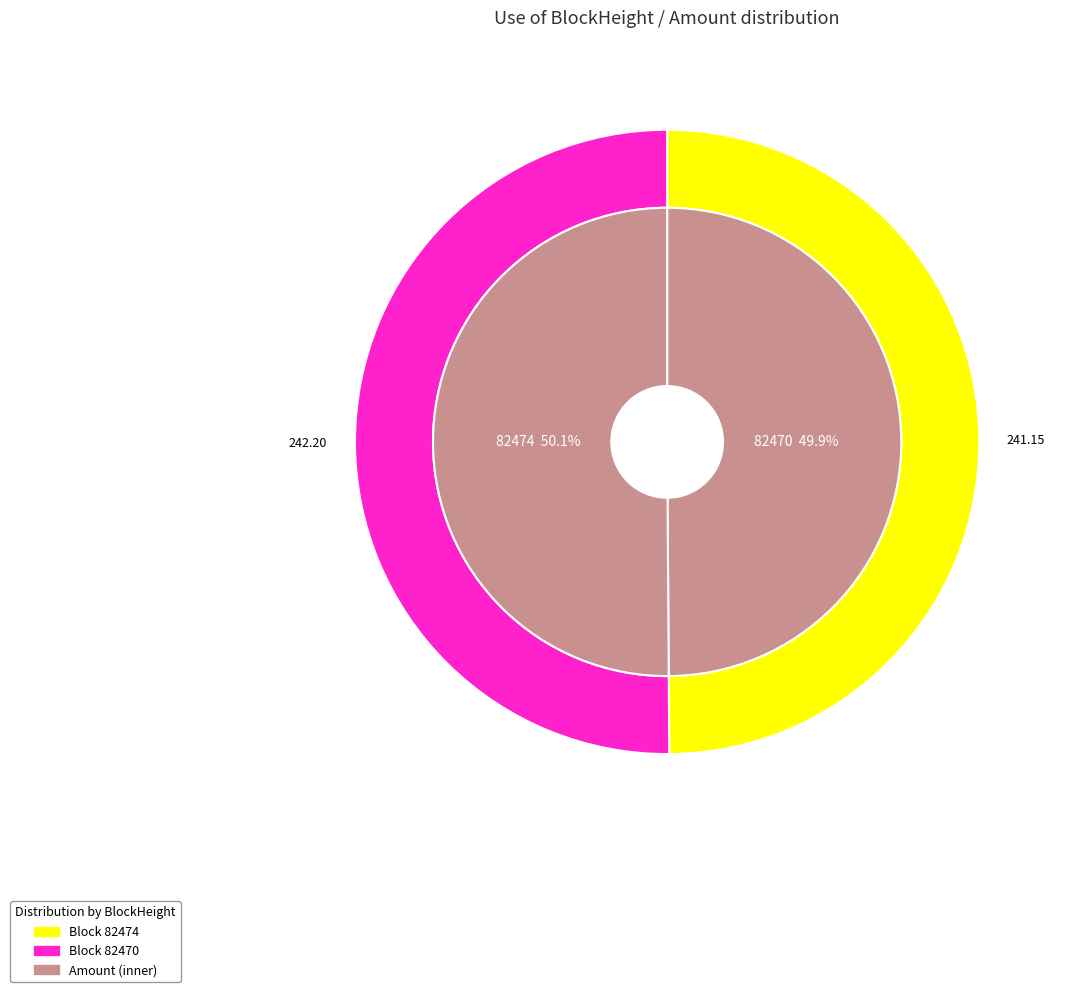

Does 82470 account for over 50% of the chart?

Yes